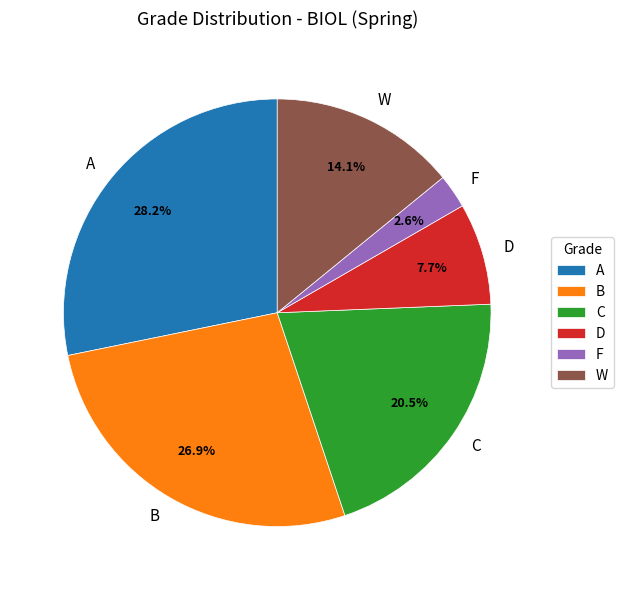

What percentage is the B slice, to the nearest percent?

27%